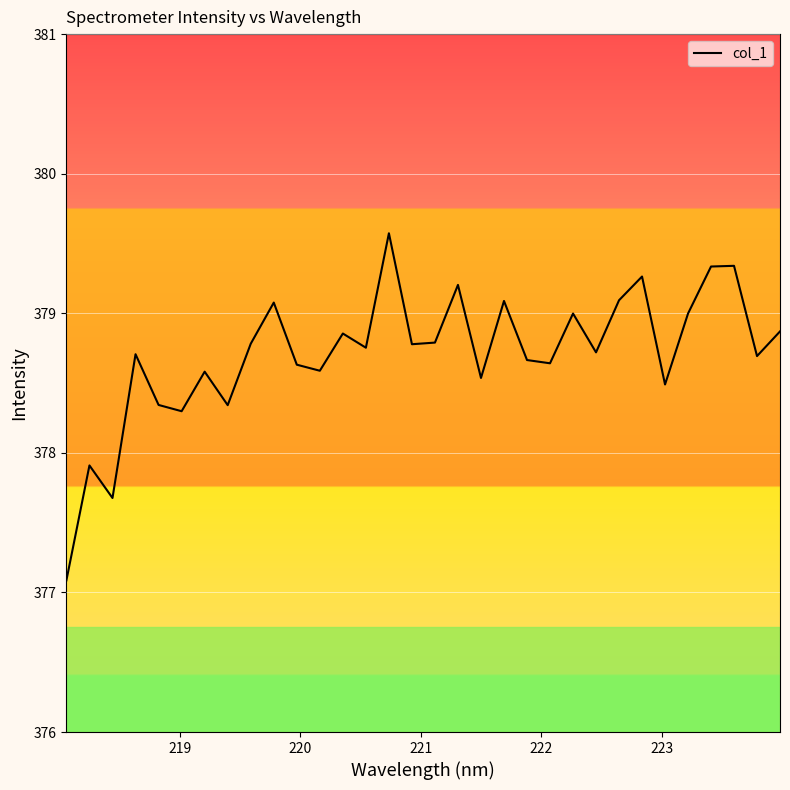

Is this an area chart (filled region under the line)?

Yes